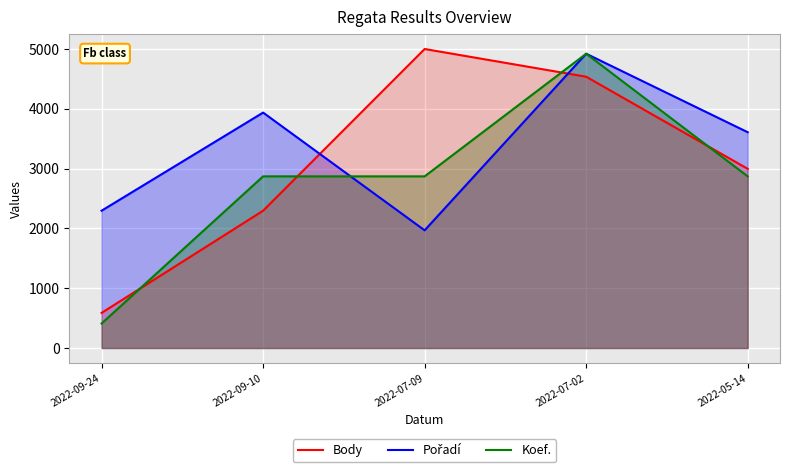

Rank the series by their maximum value, from highest to lowest.

Body, Pořadí, Koef.